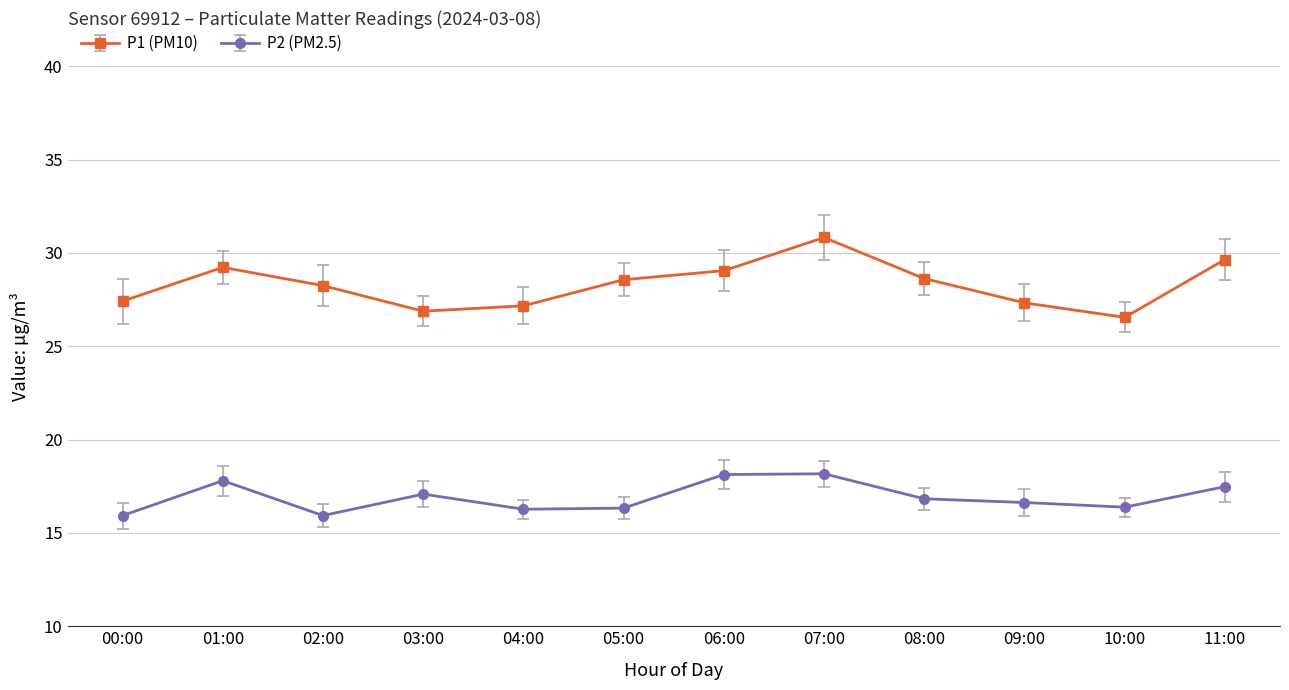

True or false: P2 (PM2.5) and P1 (PM10) intersect in this chart.

False